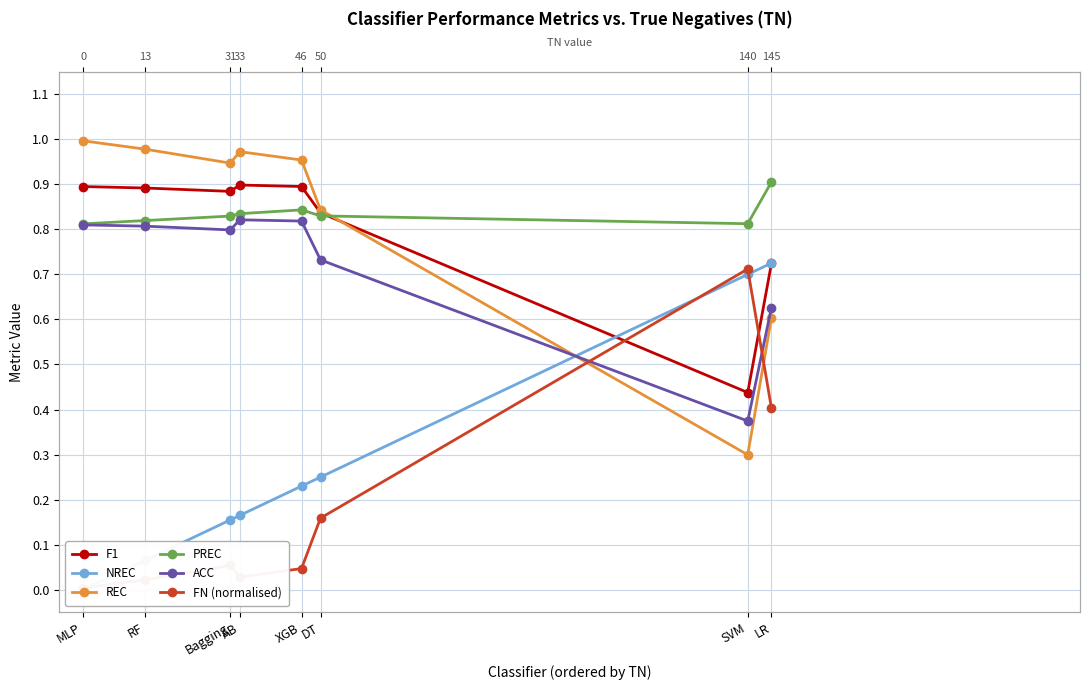

Reading left to right, what are all the values shown in this chart?

F1: MLP=0.9	RF=0.9	Bagging=0.9	AB=0.9	XGB=0.9	DT=0.8	SVM=0.4	LR=0.7
NREC: MLP=0.0	RF=0.1	Bagging=0.2	AB=0.2	XGB=0.2	DT=0.2	SVM=0.7	LR=0.7
REC: MLP=1.0	RF=1.0	Bagging=0.9	AB=1.0	XGB=1.0	DT=0.8	SVM=0.3	LR=0.6
PREC: MLP=0.8	RF=0.8	Bagging=0.8	AB=0.8	XGB=0.8	DT=0.8	SVM=0.8	LR=0.9
ACC: MLP=0.8	RF=0.8	Bagging=0.8	AB=0.8	XGB=0.8	DT=0.7	SVM=0.4	LR=0.6
FN (normalised): MLP=0.0	RF=0.0	Bagging=0.1	AB=0.0	XGB=0.0	DT=0.2	SVM=0.7	LR=0.4